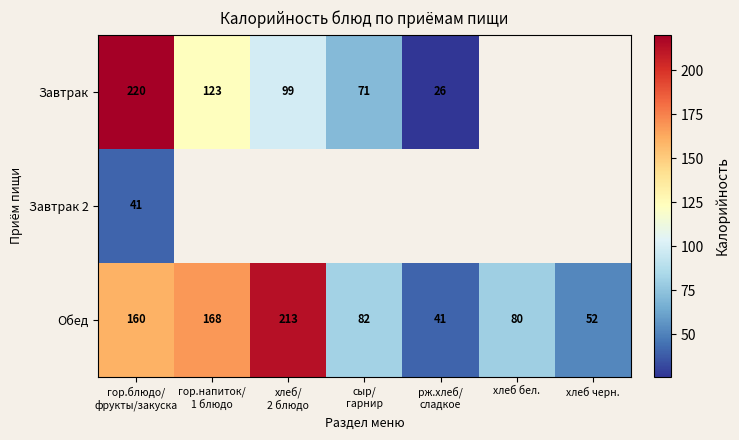

What is the difference between the maximum and minimum values in the Обед series?

172